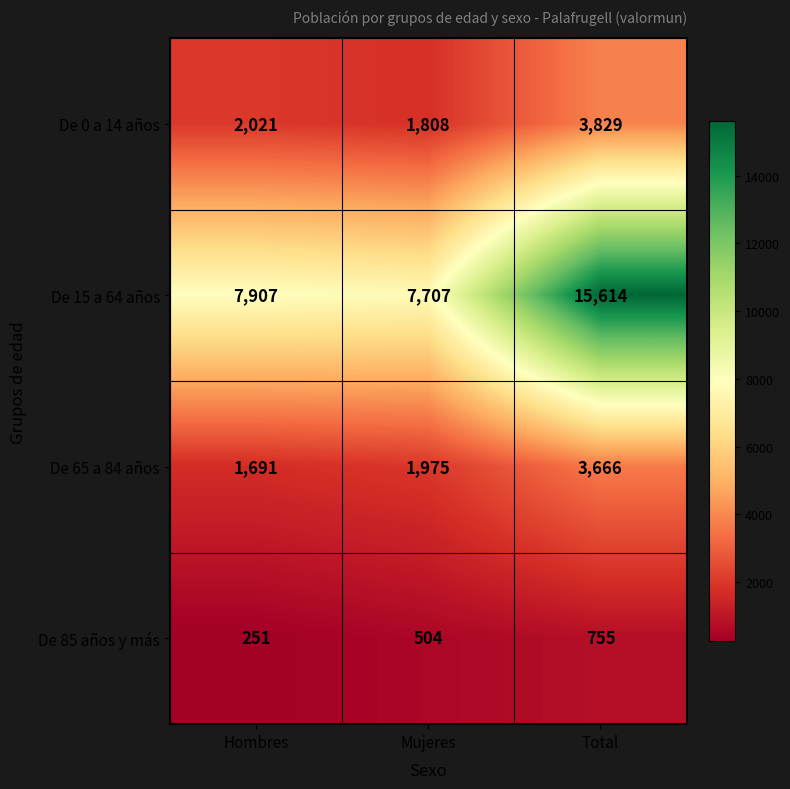

What is the total value across all series at Total?

23864